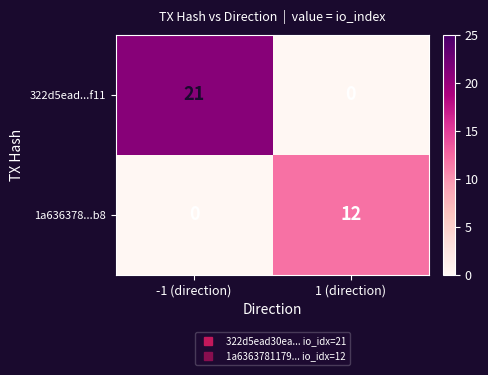

List the series in order of their overall mean, highest first.

322d5ead...f11, 1a636378...b8